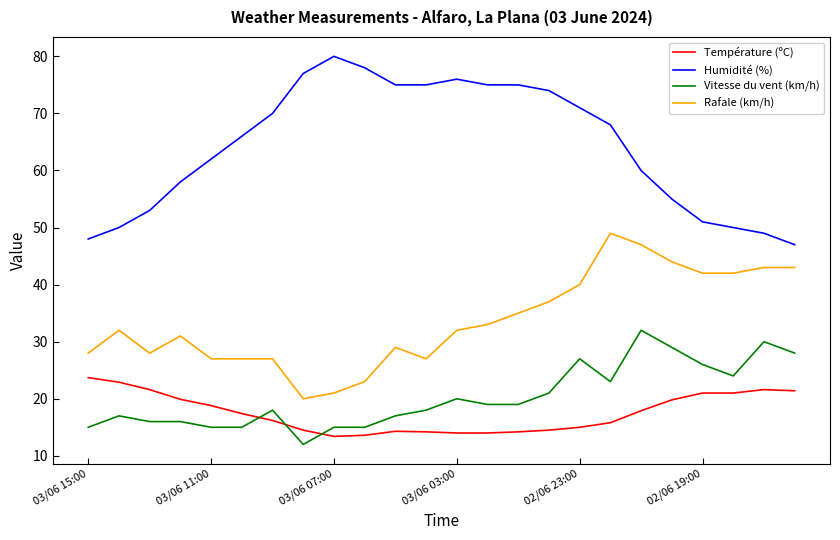

List the series in order of their peak value, highest first.

Humidité (%), Rafale (km/h), Vitesse du vent (km/h), Température (ºC)